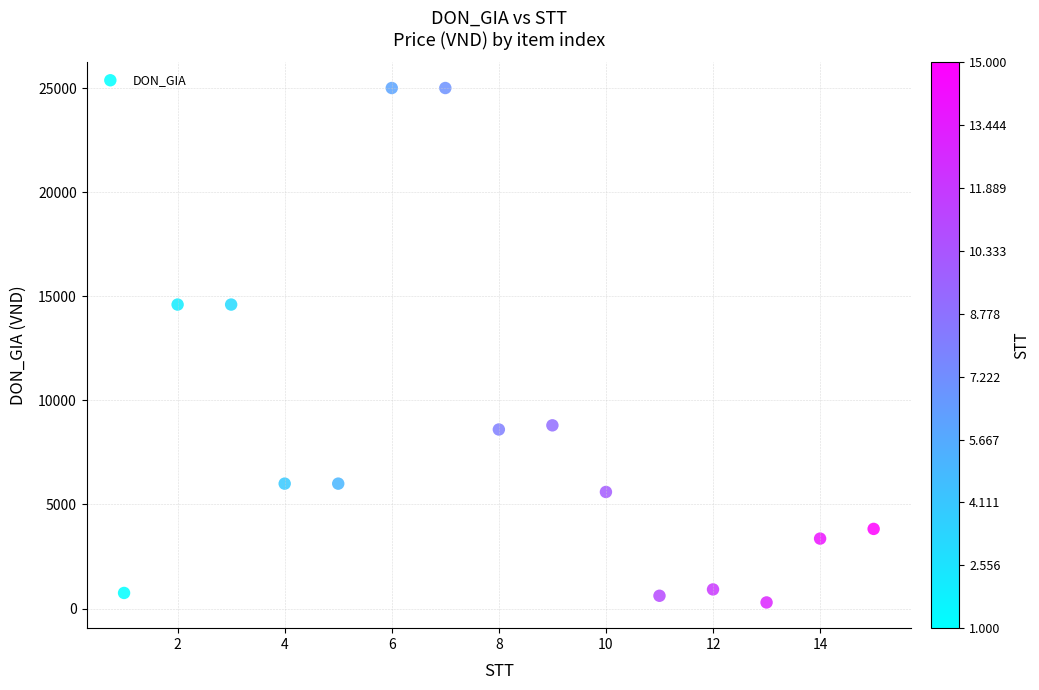

What is the range of X values (max minus min)?

14